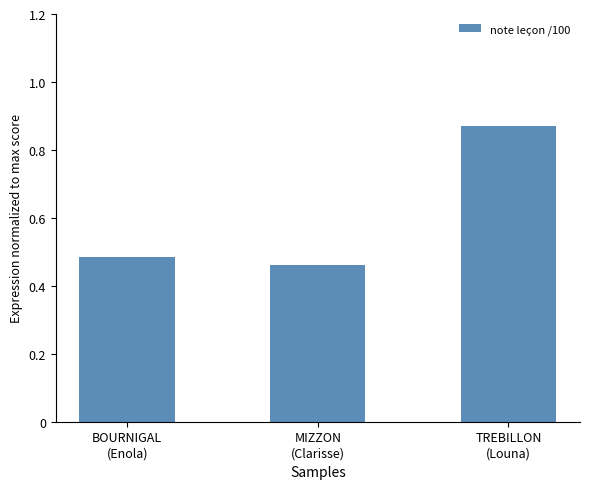

Rank the categories by value from highest to lowest.

TREBILLON
(Louna), BOURNIGAL
(Enola), MIZZON
(Clarisse)